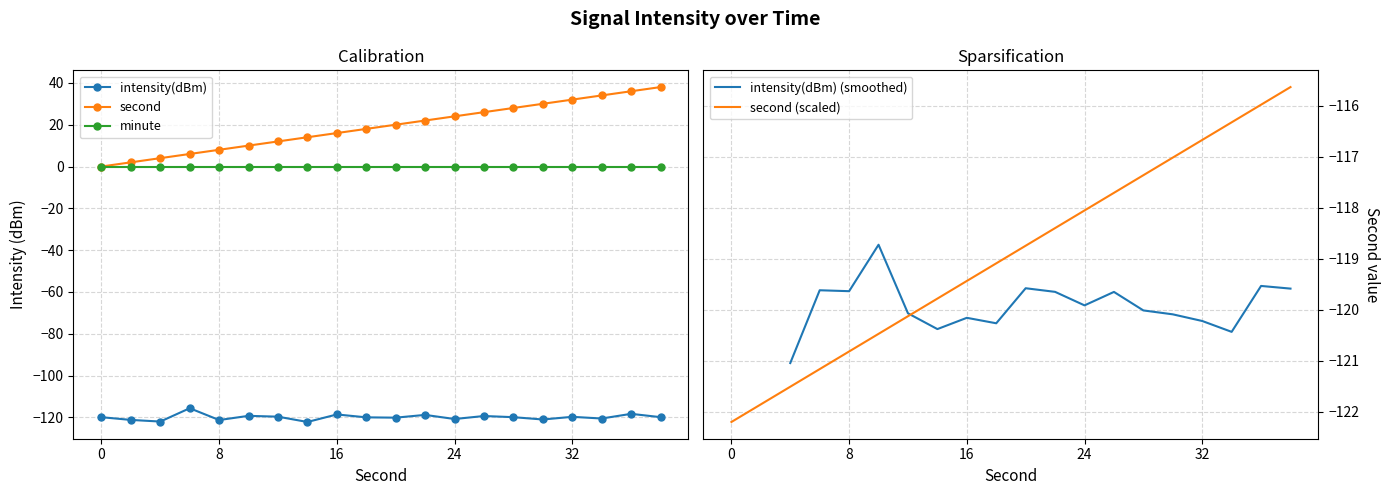

The minute series shows 0.0 at 8. True or false?

True